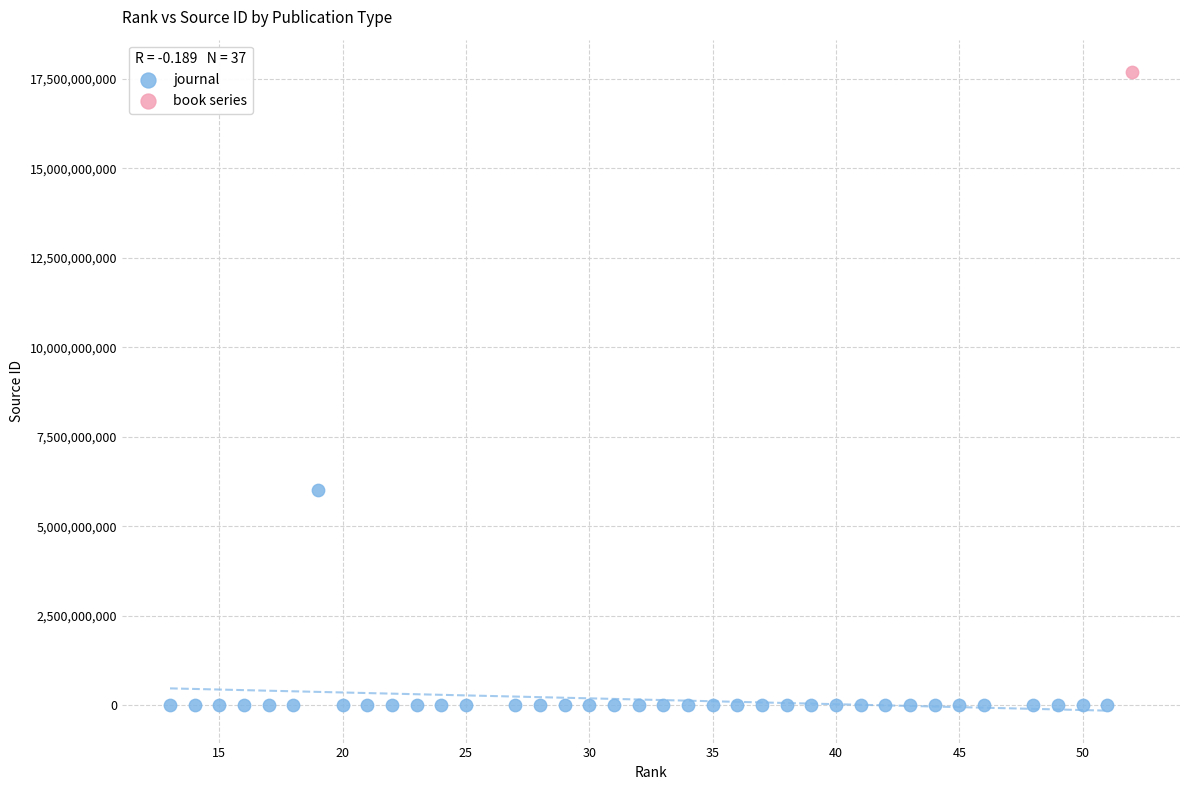

What are all the series names shown in the legend?

journal, book series